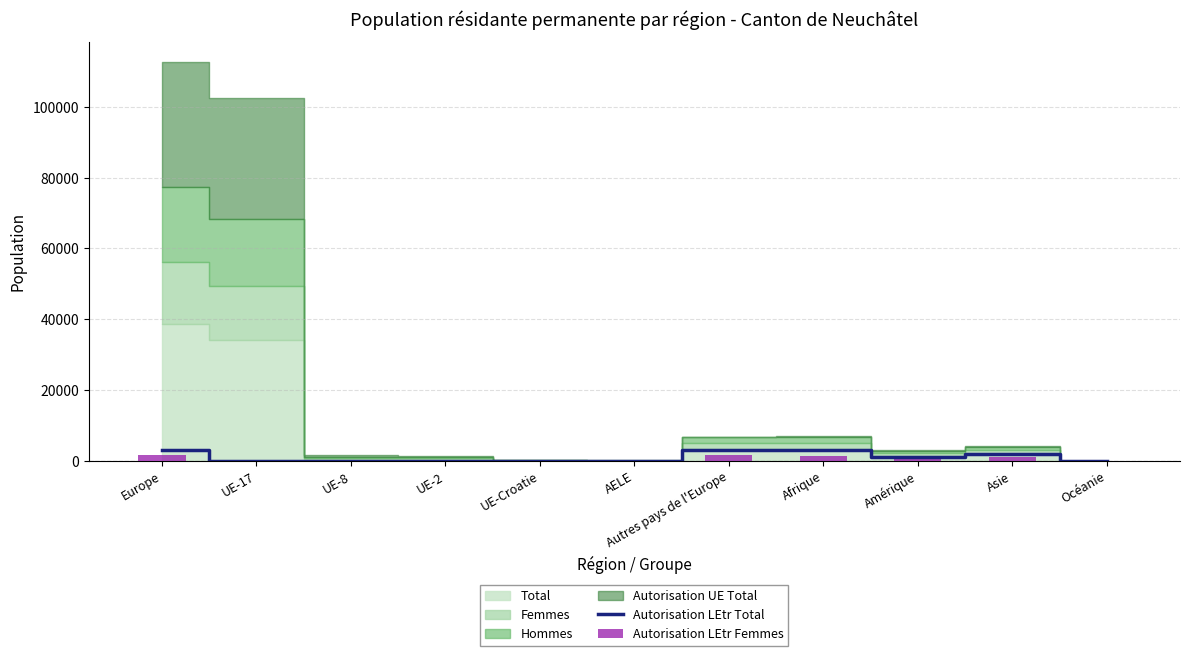

True or false: Autorisation LEtr Femmes has a value of 2 at UE-2.

False